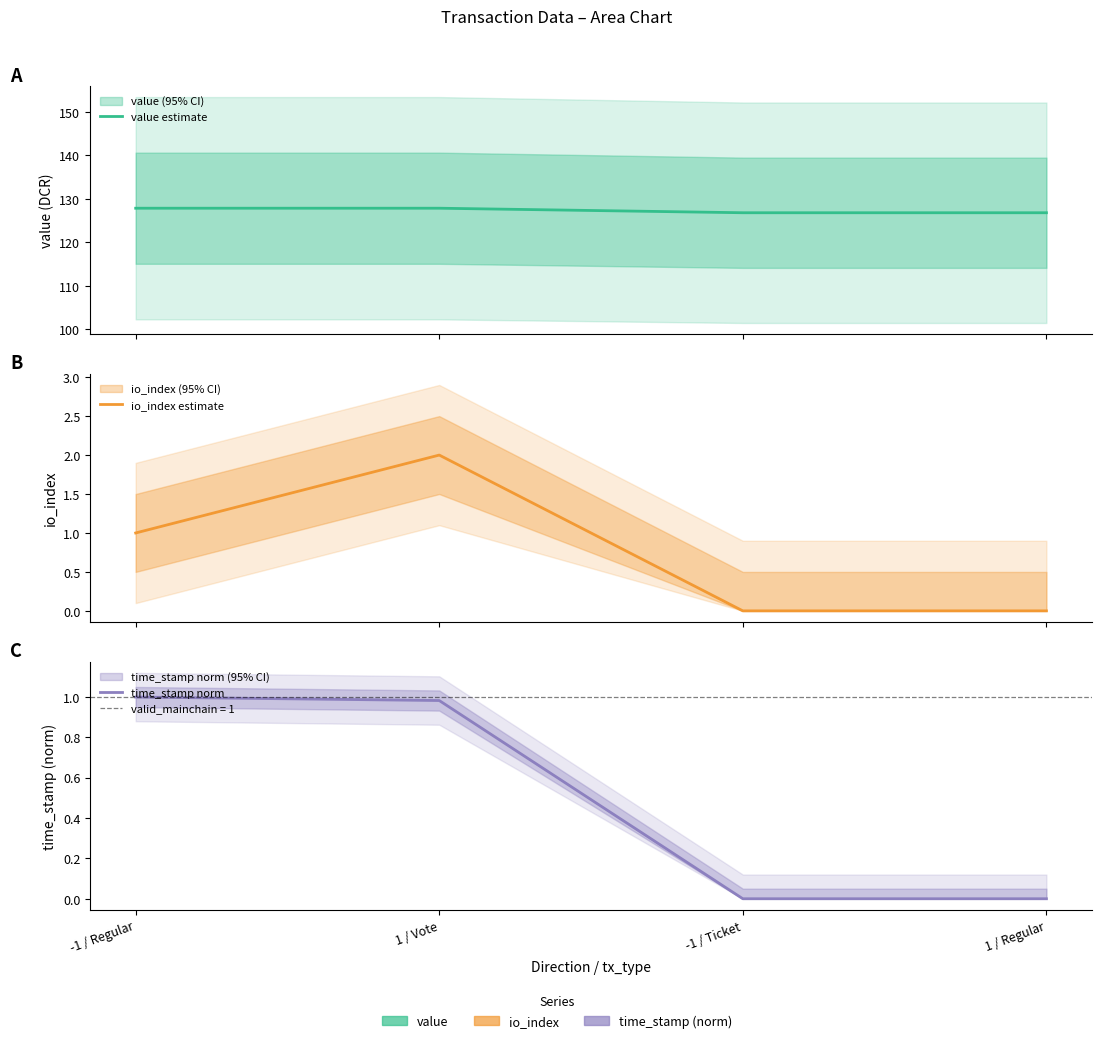

What are all the series names shown in the legend?

value estimate, io_index estimate, time_stamp norm